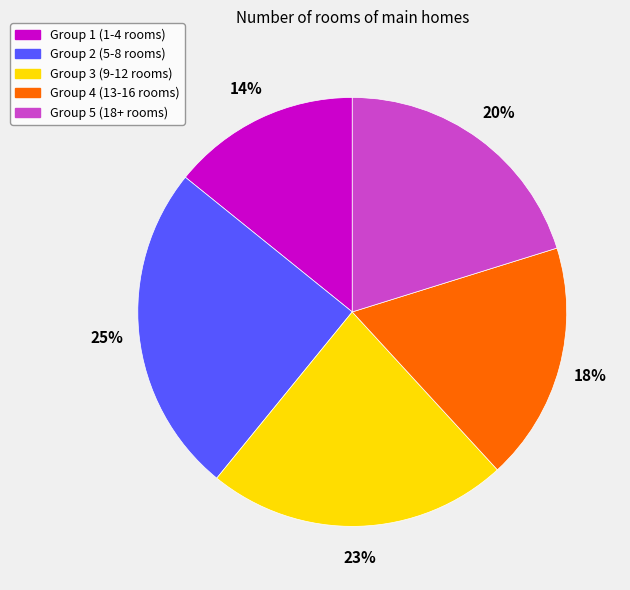

Is there any slice that represents more than half of the pie?

No